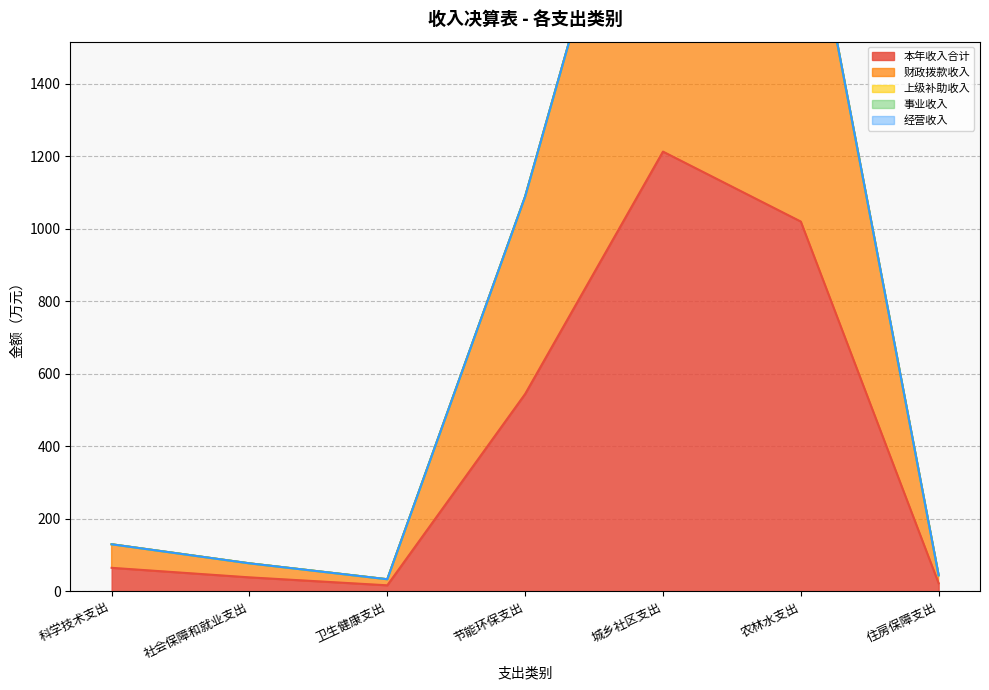

In 本年收入合计, how many points are lower than both neighbors (excluding endpoints)?

1